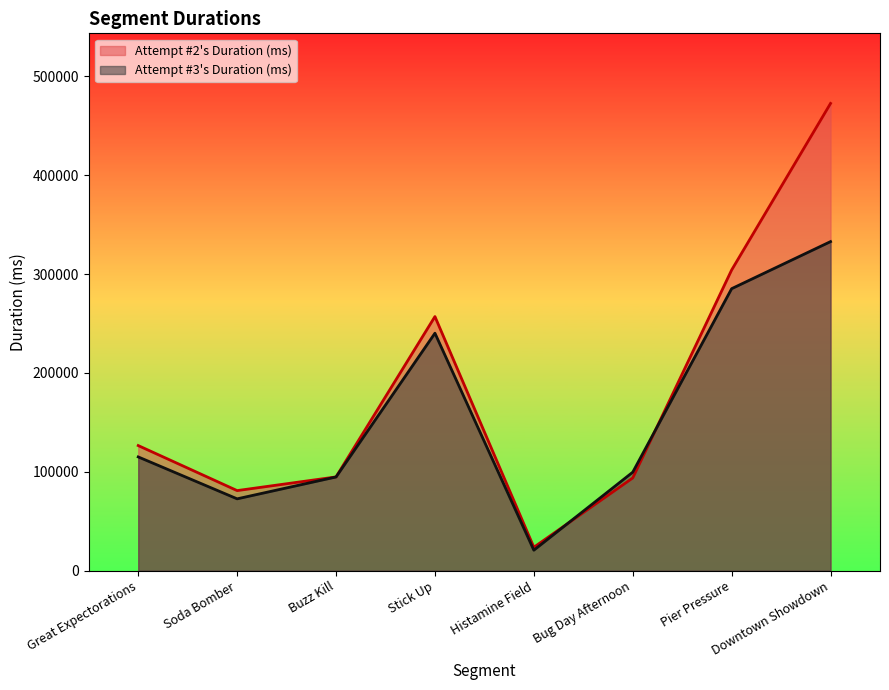

Reading right to left, what are all the values shown in this chart?

Attempt #2's Duration (ms): Downtown Showdown=472763	Pier Pressure=304223	Bug Day Afternoon=93807	Histamine Field=23672	Stick Up=257089	Buzz Kill=94841	Soda Bomber=81003	Great Expectorations=126564
Attempt #3's Duration (ms): Downtown Showdown=332943	Pier Pressure=285315	Bug Day Afternoon=99636	Histamine Field=20713	Stick Up=240259	Buzz Kill=94787	Soda Bomber=72664	Great Expectorations=115081